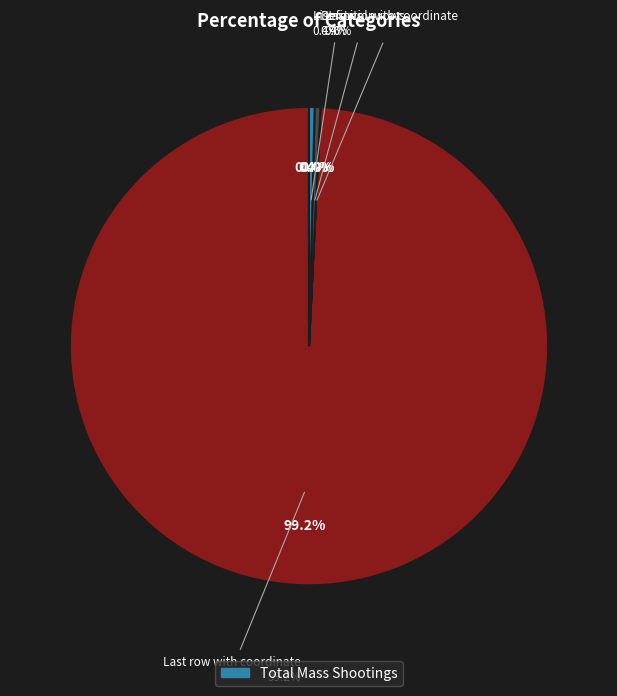

Is Definition rows the majority of the pie?

No